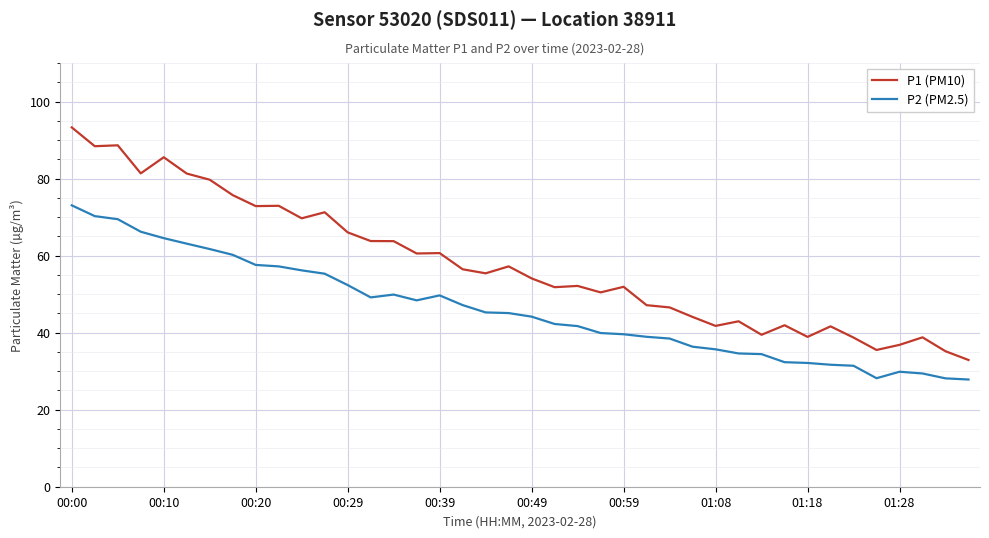

True or false: P1 (PM10) and P2 (PM2.5) intersect in this chart.

False